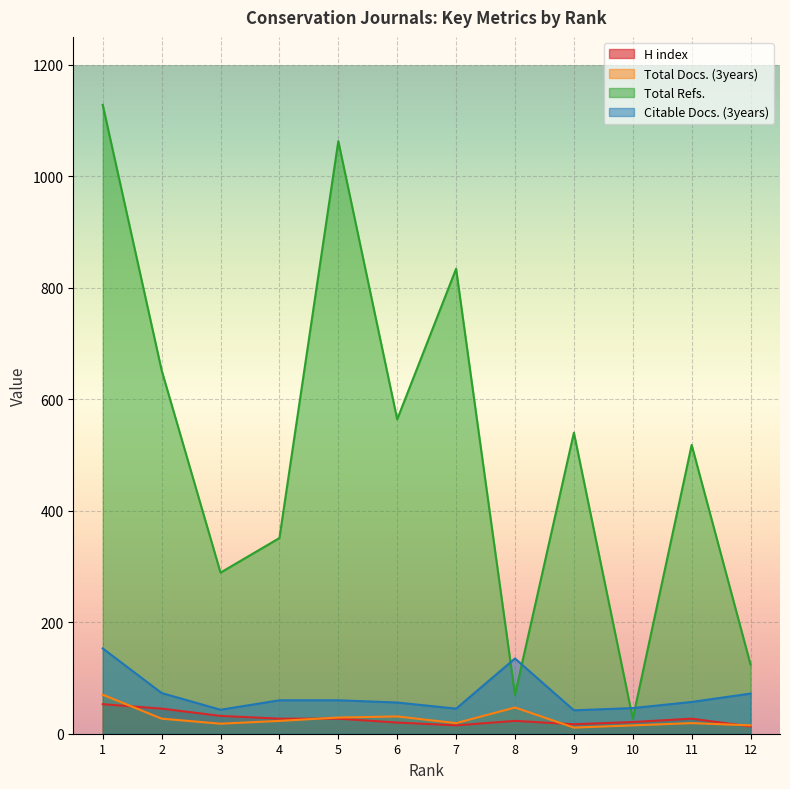

What is the sum of all Total Docs. (3years) values?

324